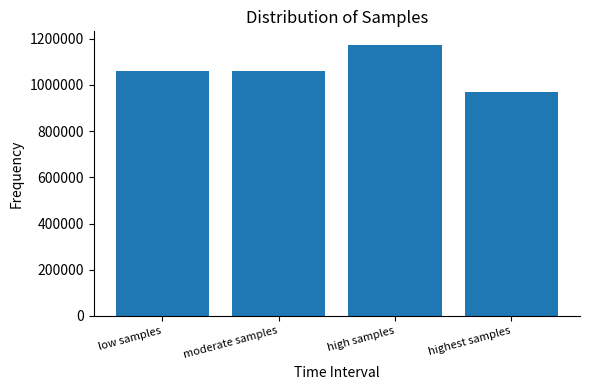

What is the difference between the values at moderate samples and high samples?

110978